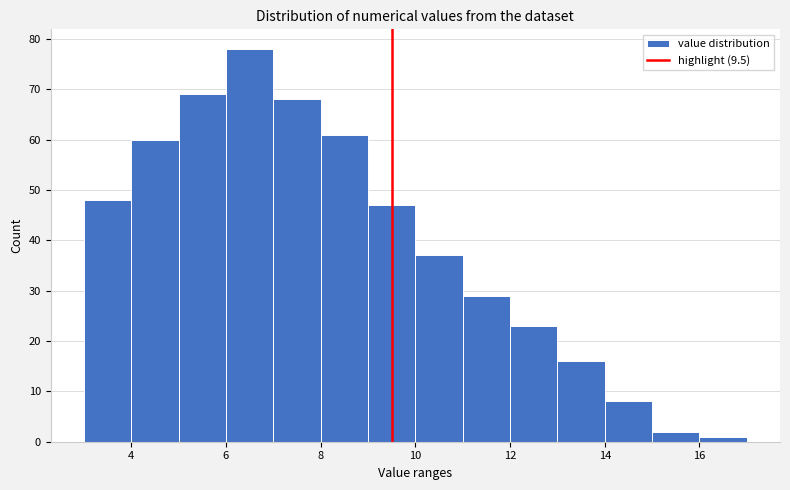

How tall is the bar that spans 8 to 9 on the x-axis? The values are not printed on the chart, so give them approximately, as read against the axis.

61